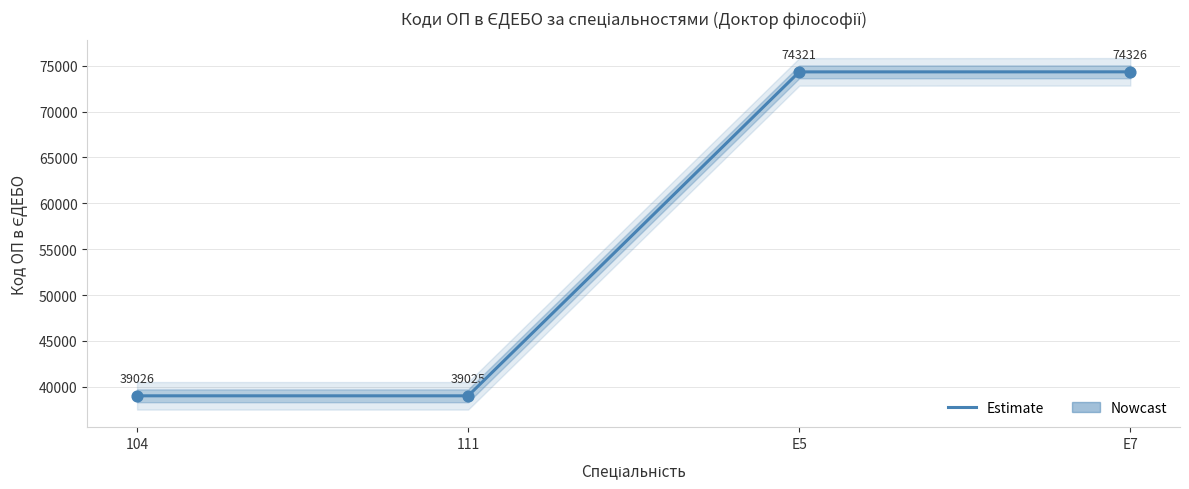

What is the ratio of the value at E7 to the value at 104?

1.9